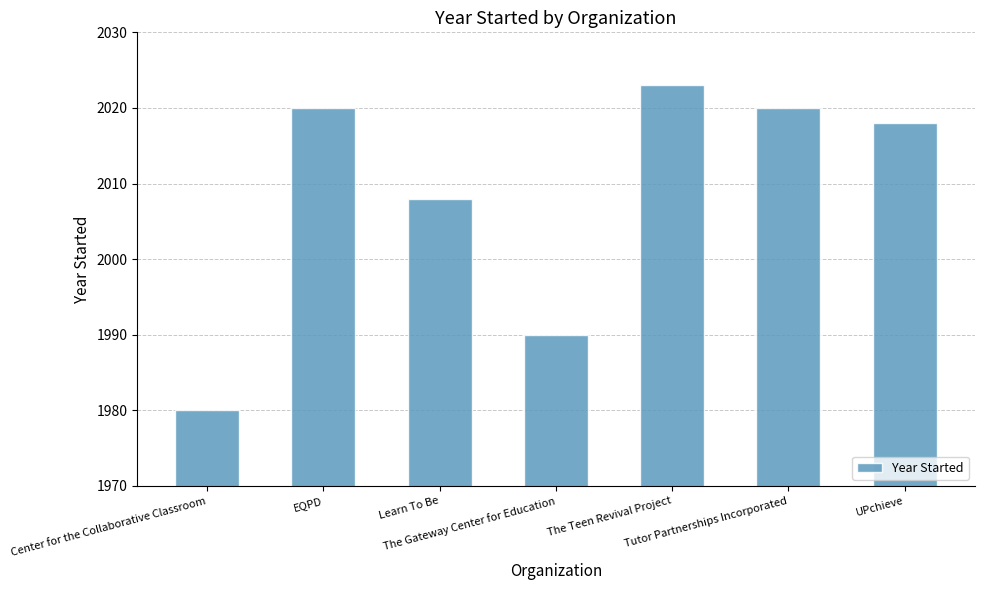

What is the difference between the maximum and minimum values?

43